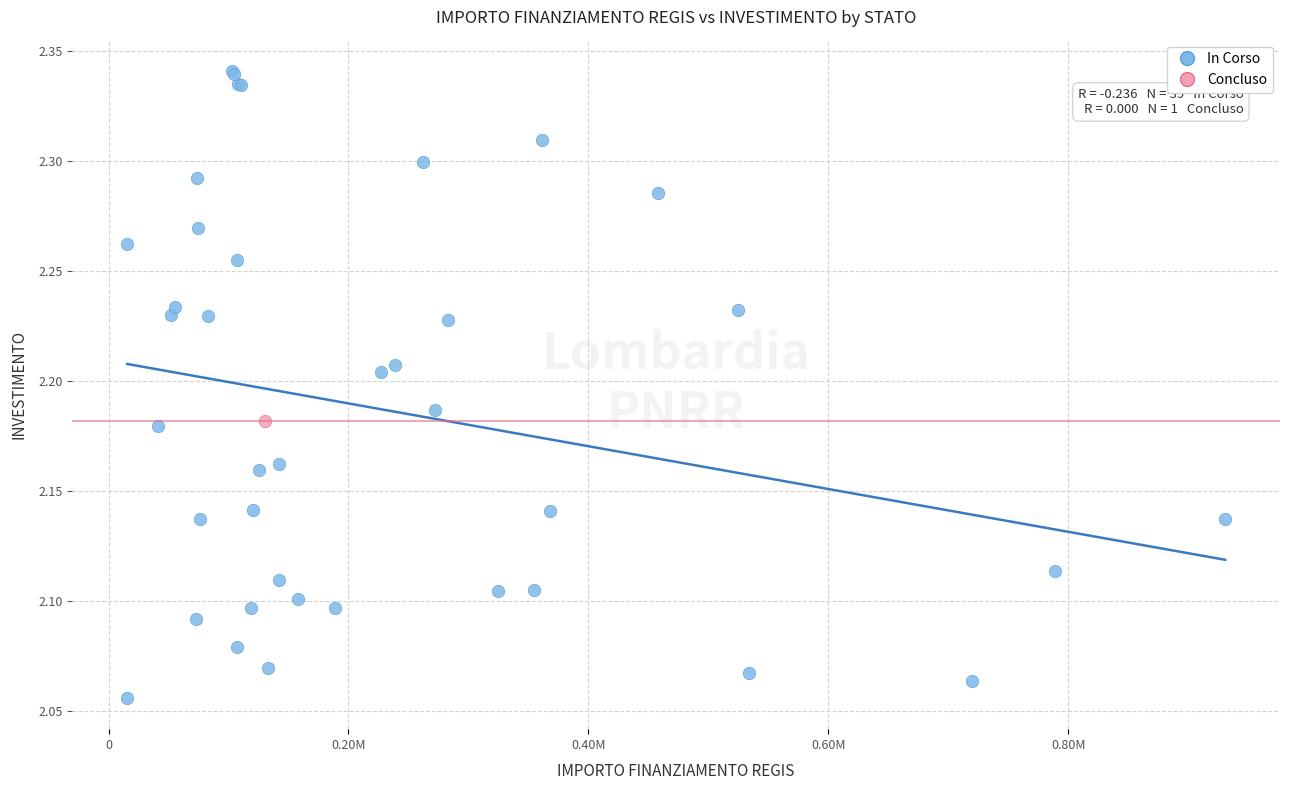

What are all the series names shown in the legend?

In Corso, Concluso